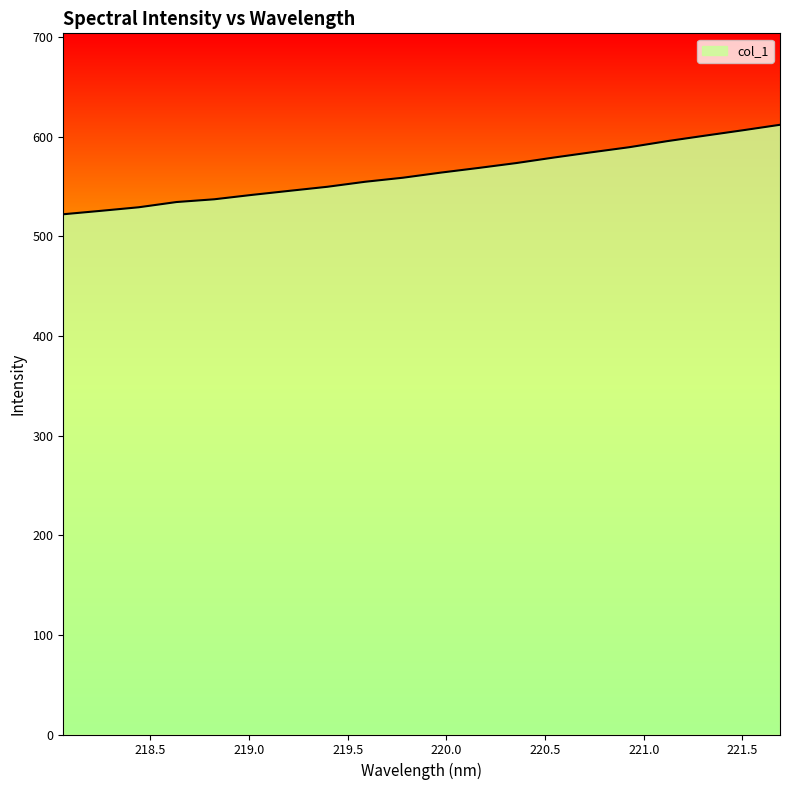

What is the maximum value shown in the chart?

612.1